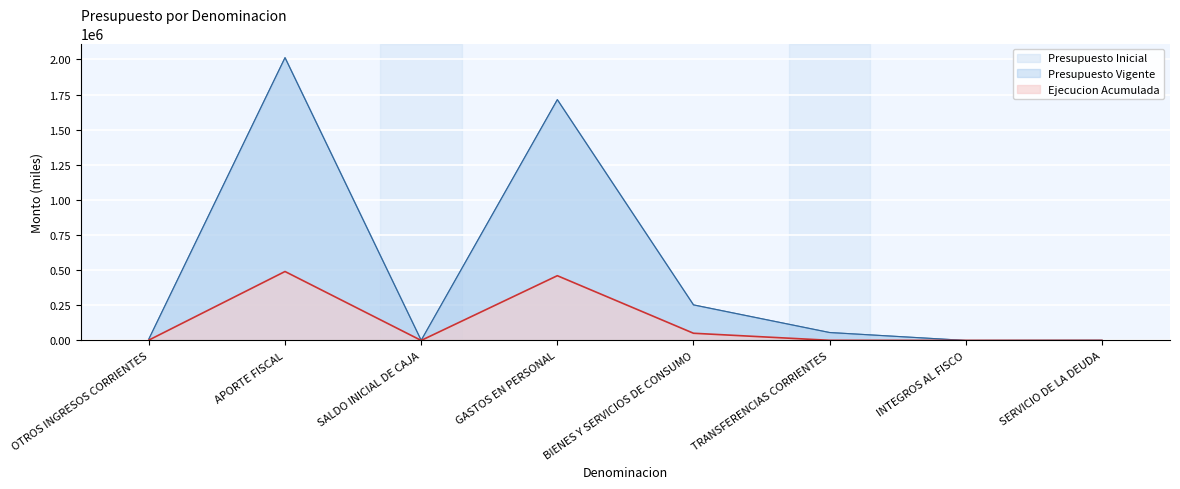

List the labels in order of Presupuesto Vigente value, largest first.

APORTE FISCAL, GASTOS EN PERSONAL, BIENES Y SERVICIOS DE CONSUMO, TRANSFERENCIAS CORRIENTES, OTROS INGRESOS CORRIENTES, SALDO INICIAL DE CAJA, SERVICIO DE LA DEUDA, INTEGROS AL FISCO